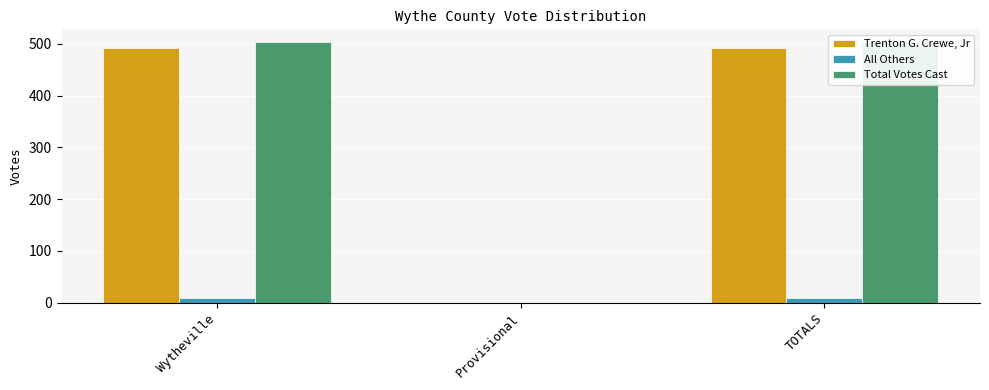

At which category is the sum across all series the highest?

Wytheville